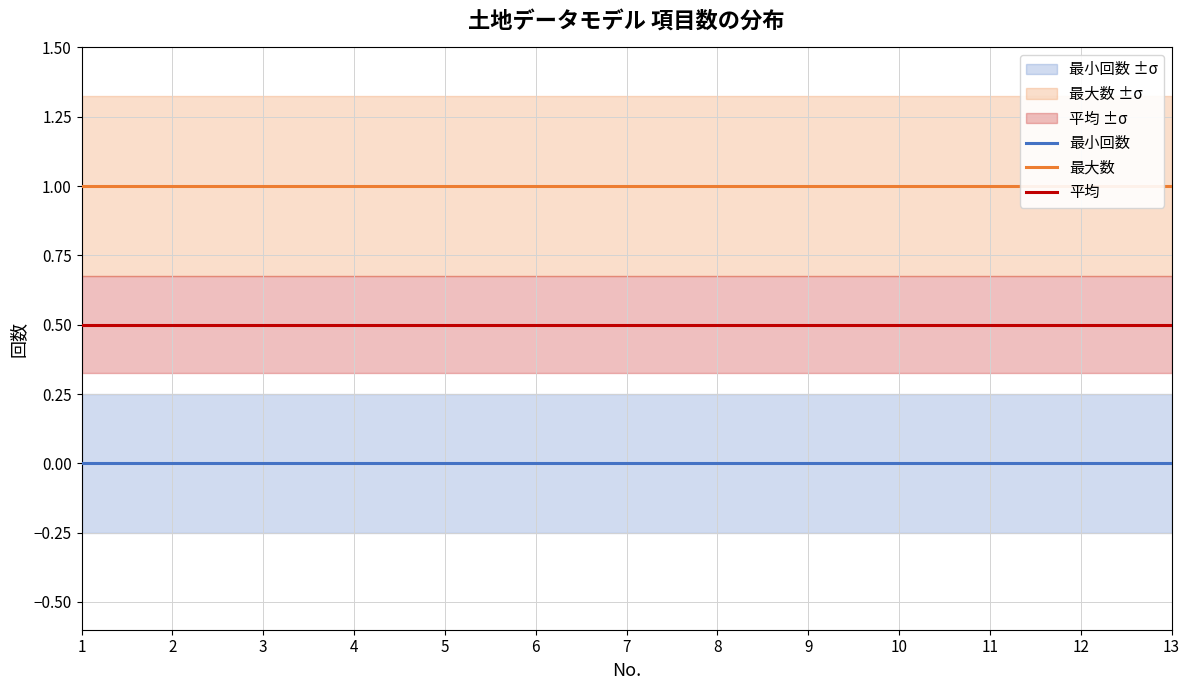

Is the value of 最小回数 at 13 greater than the value of 最大数 at 9?

No